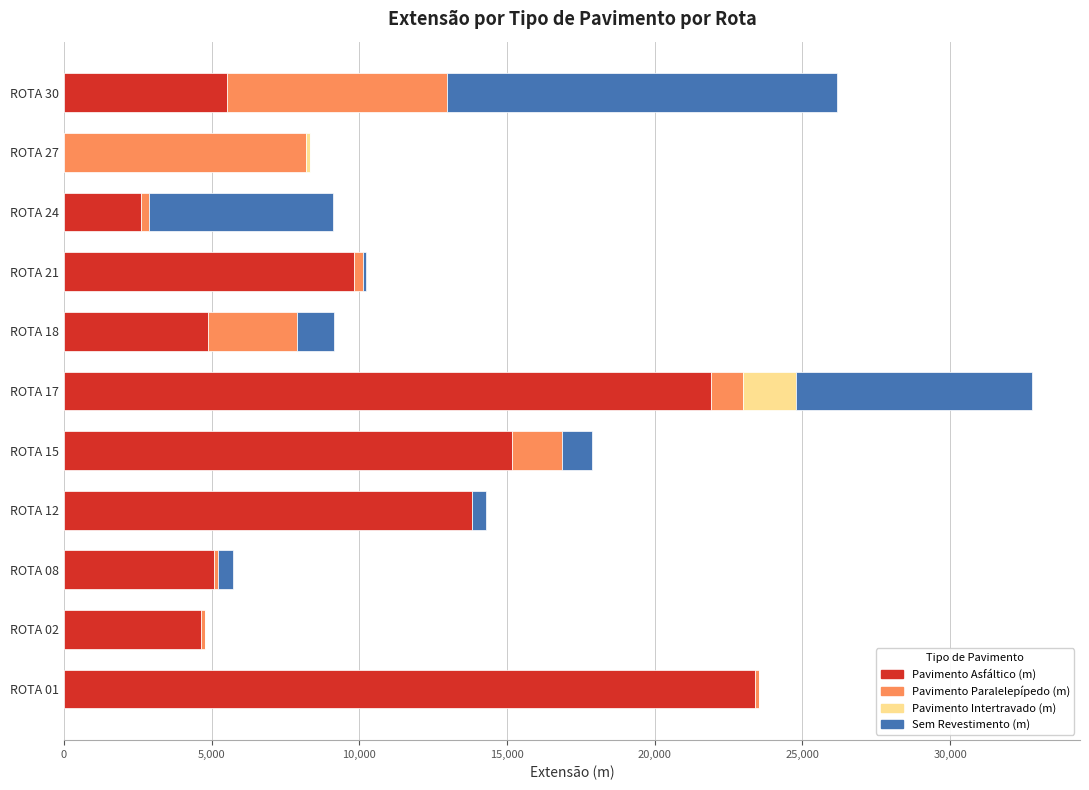

The value of Pavimento Asfáltico (m) at ROTA 12 is 18369.3. True or false?

False